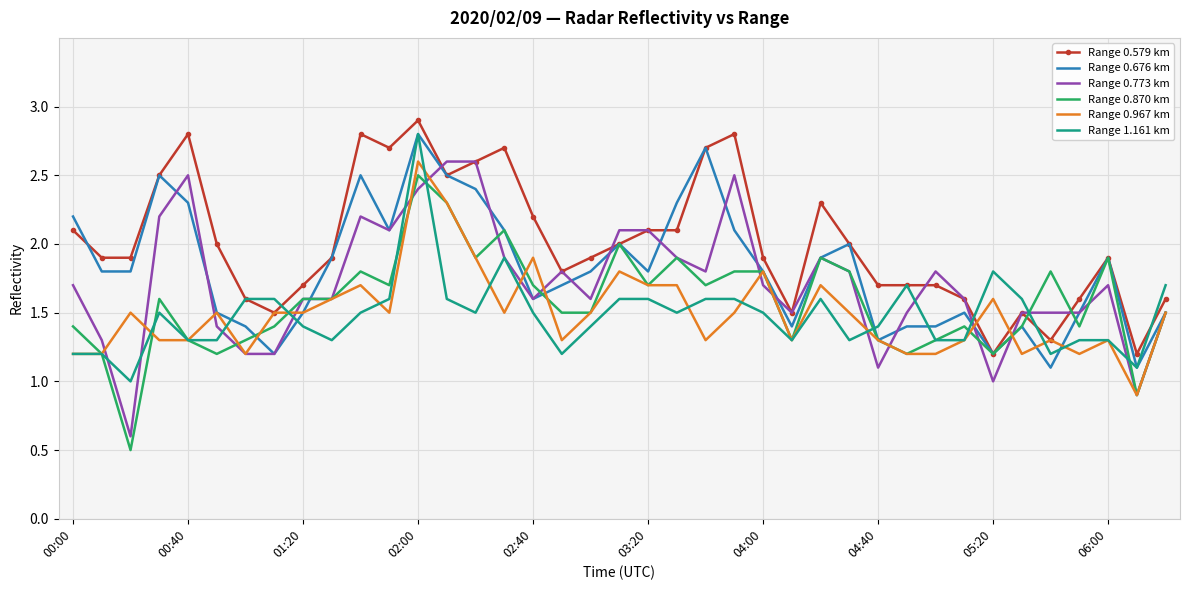

Which series has the largest total across all categories?

Range 0.579 km